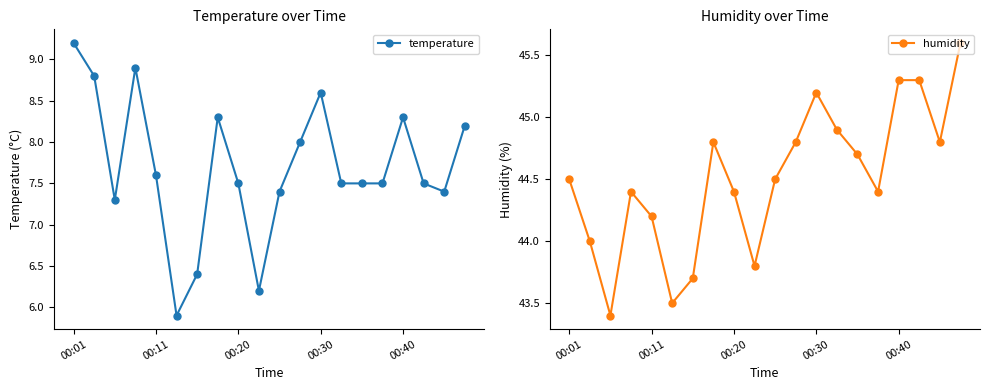

What are all the series names shown in the legend?

temperature, humidity